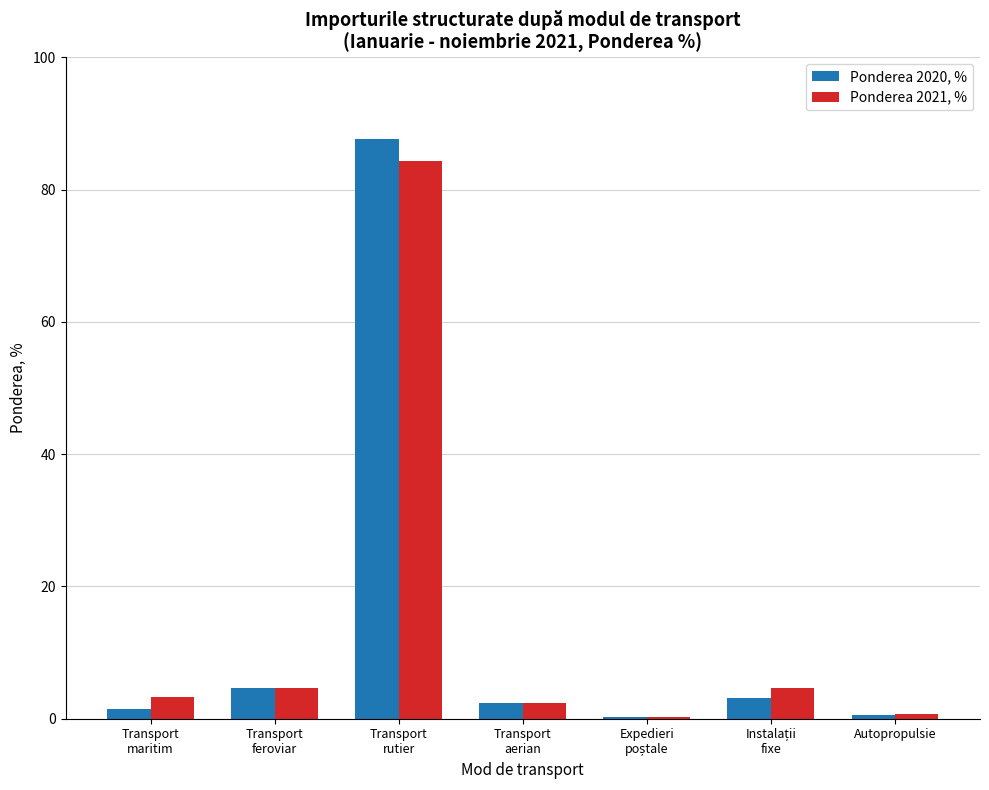

How many groups of bars are there?

7